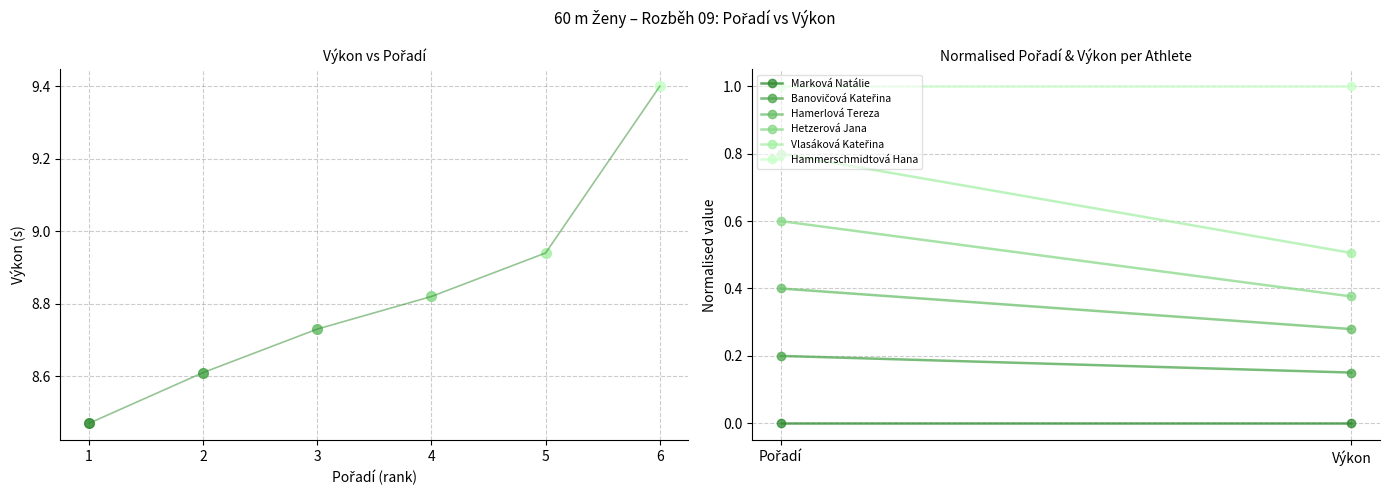

Is it true that Banovičová Kateřina equals 0.2 at 1?

False